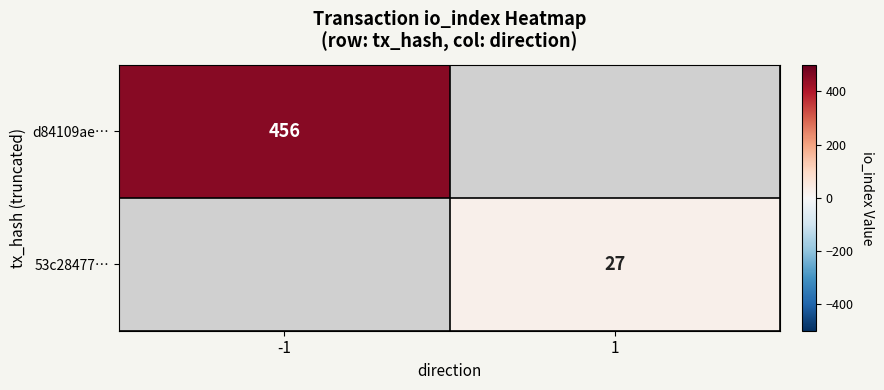

The d84109ae… series shows 456 at -1. True or false?

True